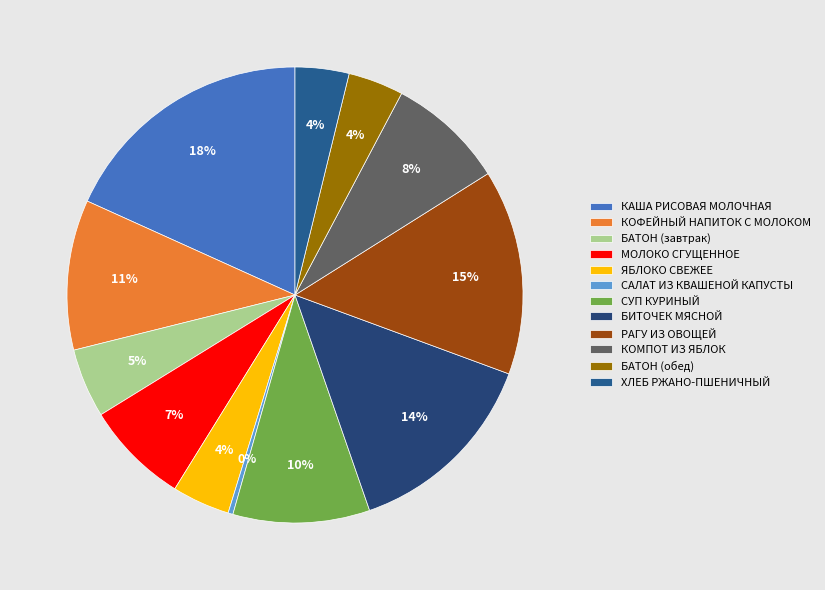

Which slice is the smallest?

САЛАТ ИЗ КВАШЕНОЙ КАПУСТЫ